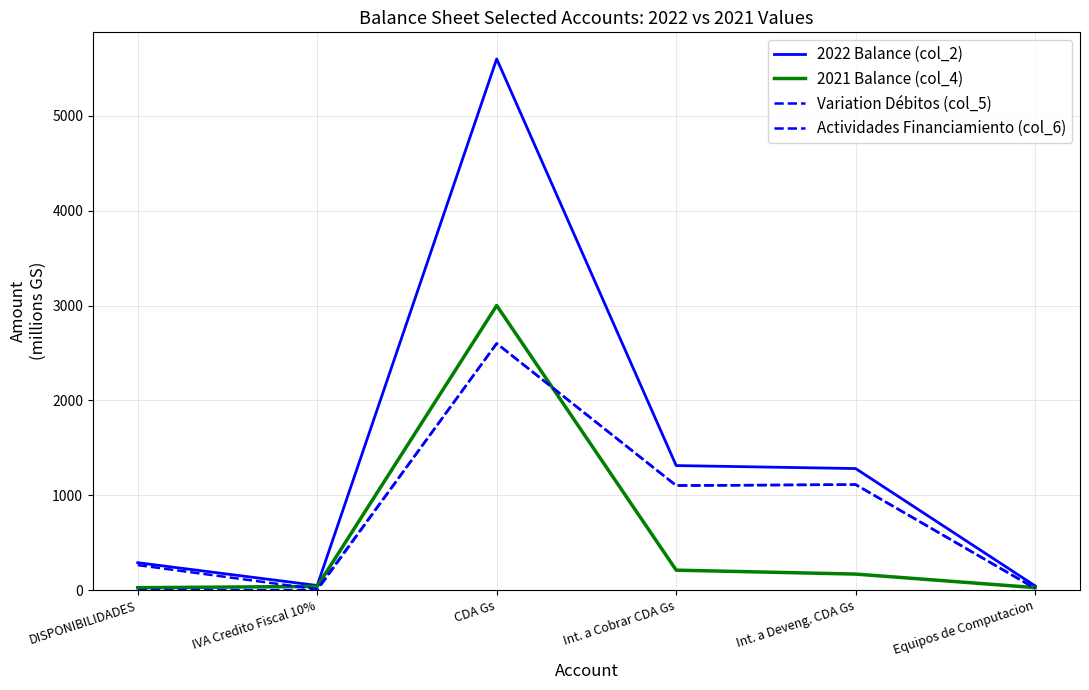

What is the difference between the highest and lowest values at CDA Gs?

3000.0